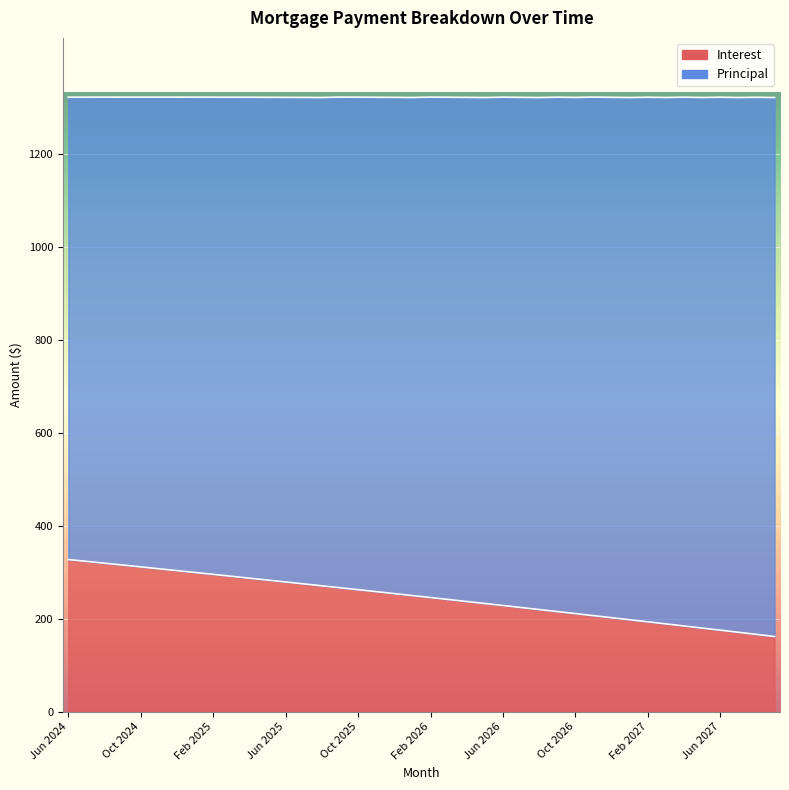

What is the difference between the maximum and minimum values?

165.7